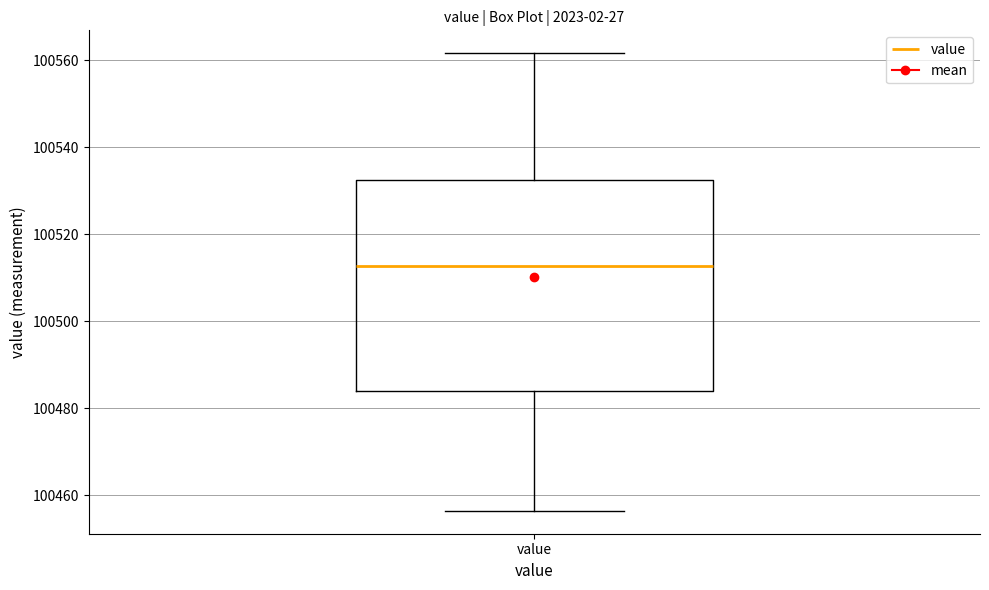

Read this box plot against the y-axis: the position of the median line, the range covered by the box, and the ends of both whiskers. The values are not printed on the chart, so give them approximately, as read against the axis.

median 100512, box 100484 to 100532, whiskers 100456 to 100562